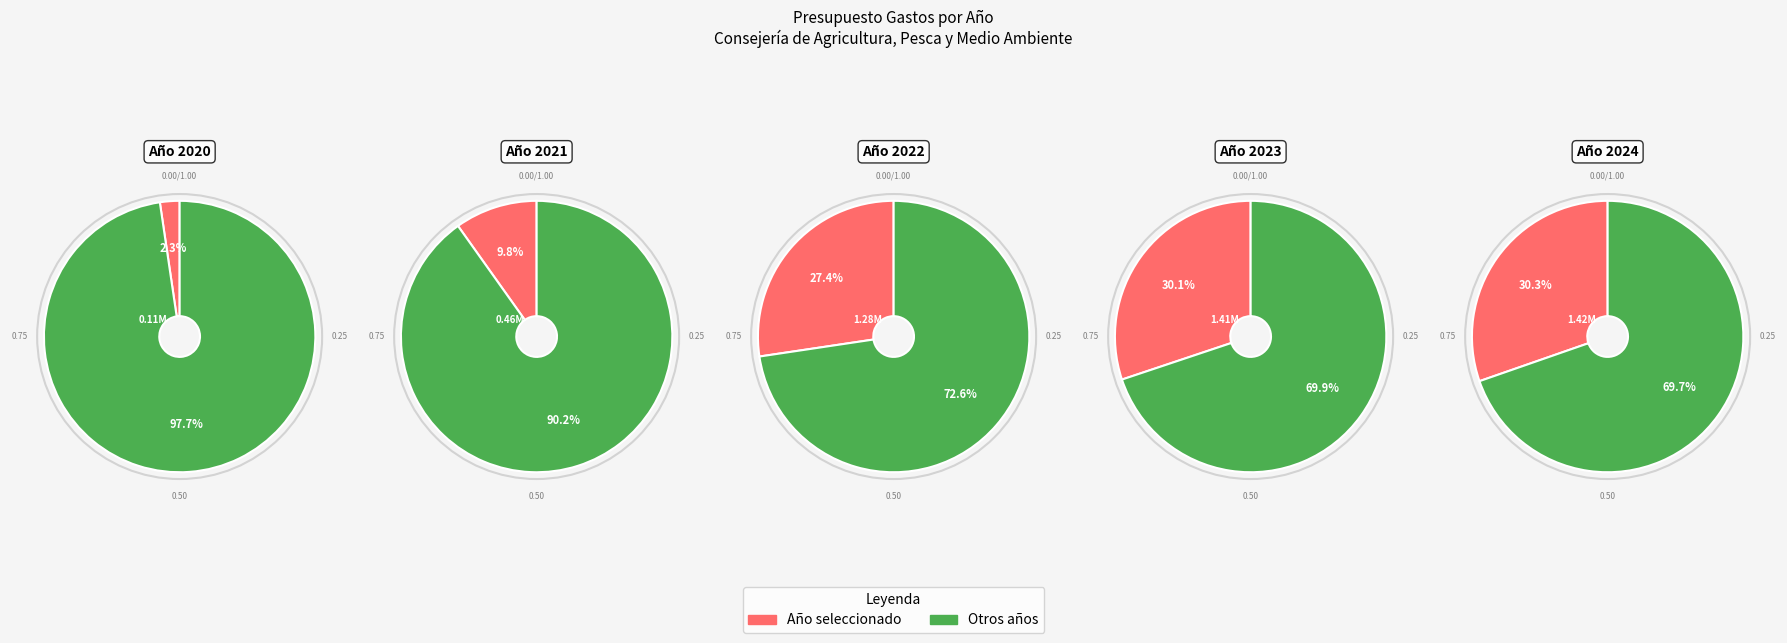

To the nearest percent, what is the difference between the largest and smallest slice percentages?

28%